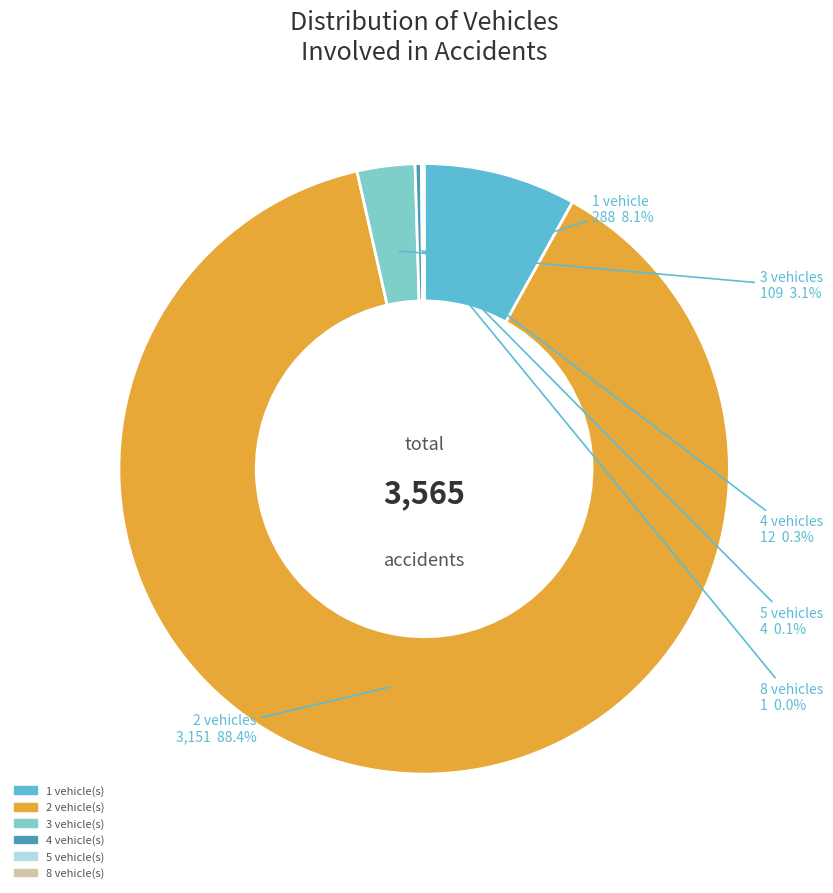

The 1 slice represents 1% of the pie. True or false?

False